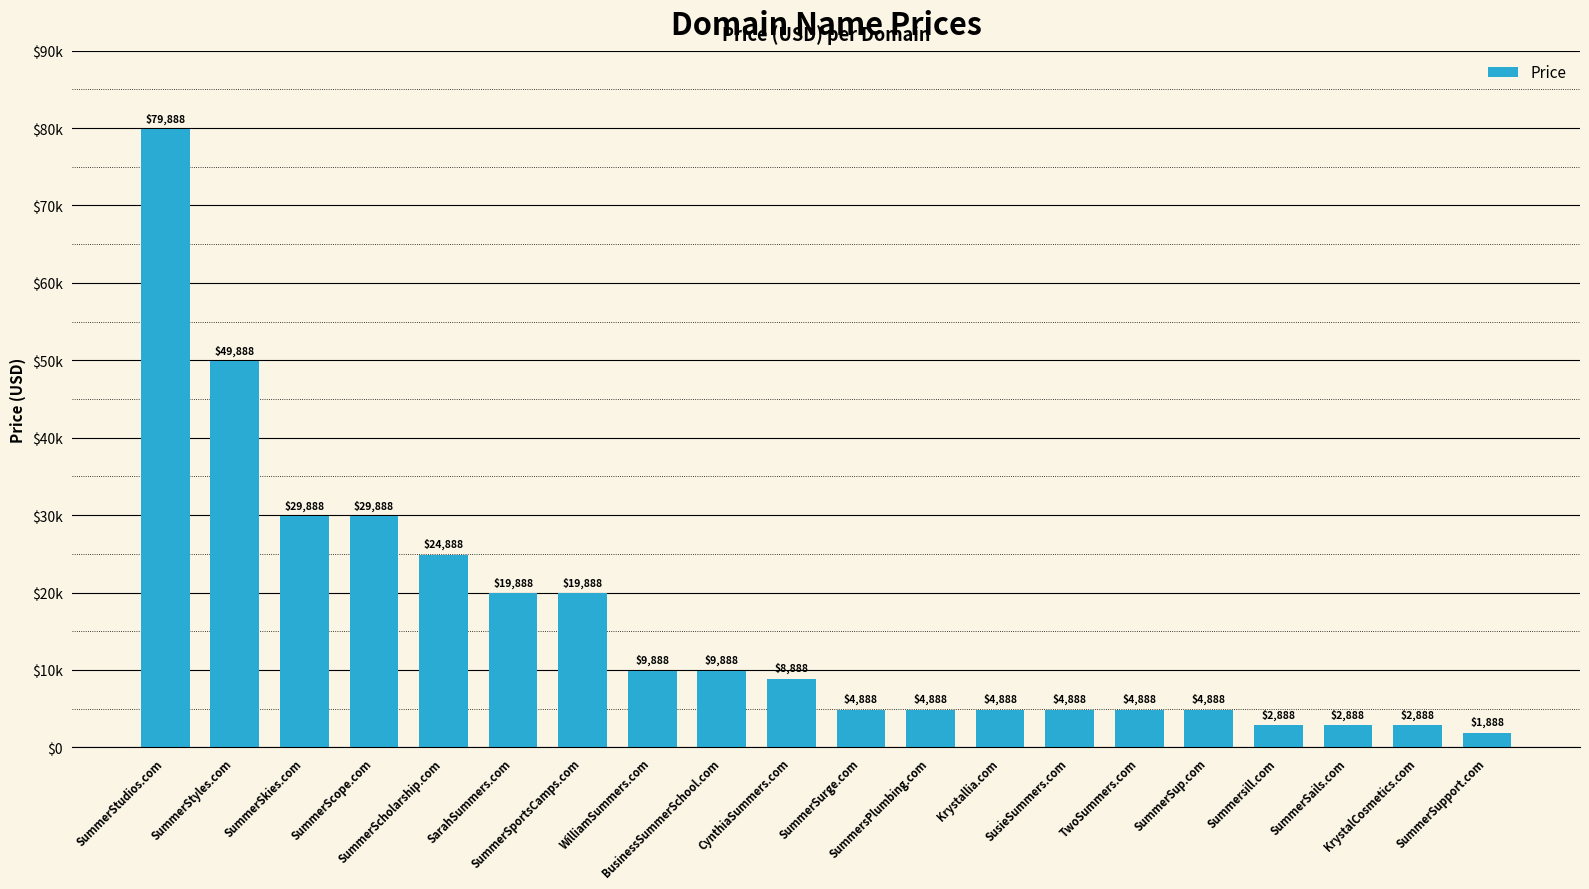

Where does the data first go above 8888?

SummerStudios.com